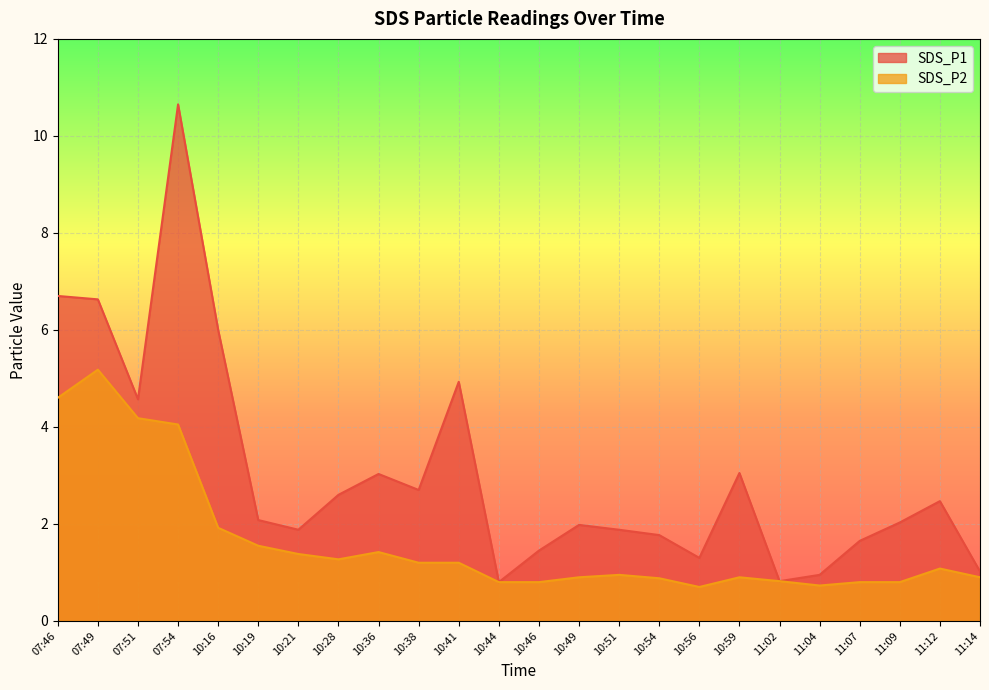

Which series changed the most between 10:44 and 10:54?

SDS_P1